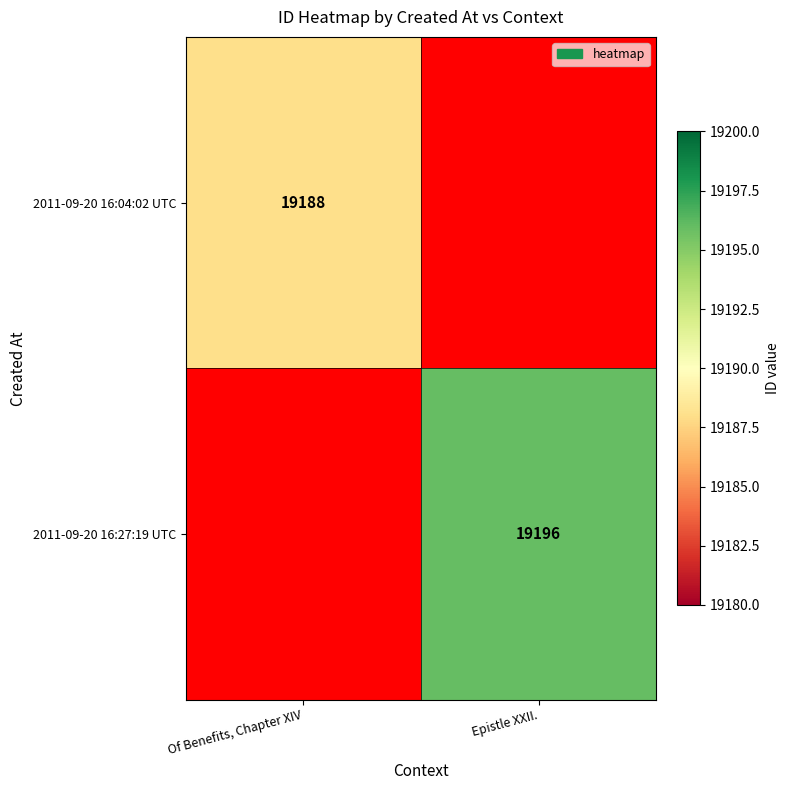

Is the value of 2011-09-20 16:04:02 UTC at Of Benefits, Chapter XIV greater than the value of 2011-09-20 16:27:19 UTC at Epistle XXII.?

No